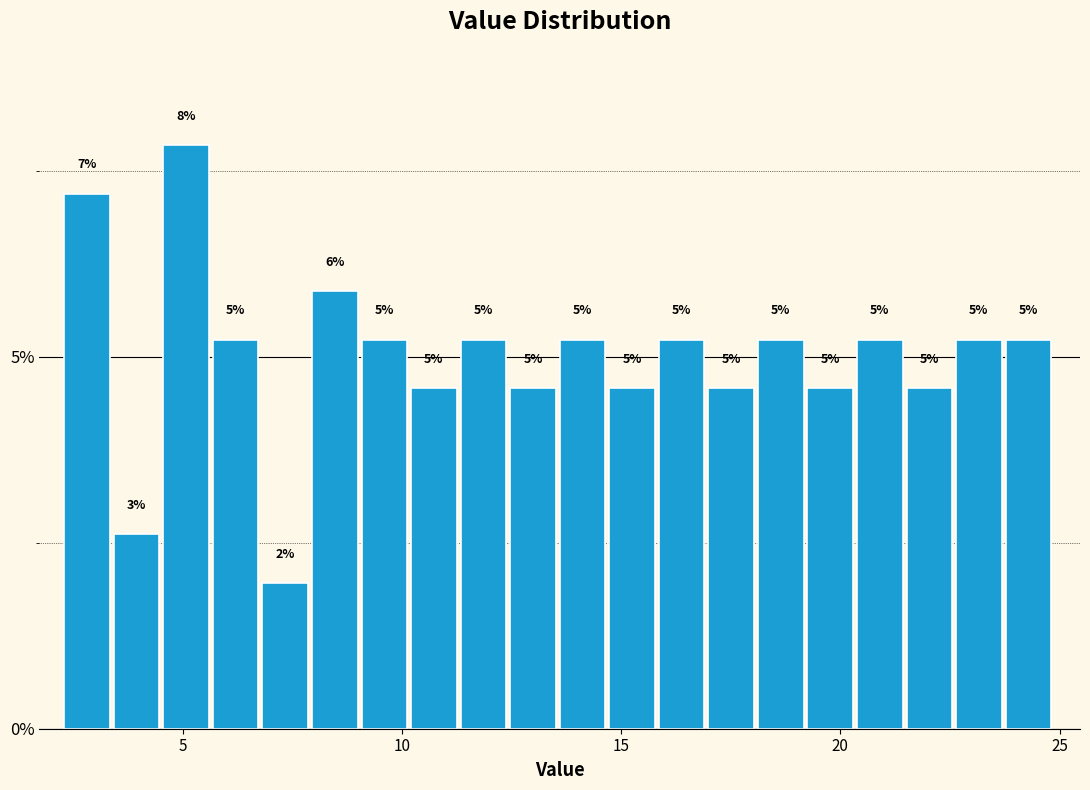

Around what value on the x-axis is the tallest bar? Give the approximate position of its centre, as read against the axis.

5.0